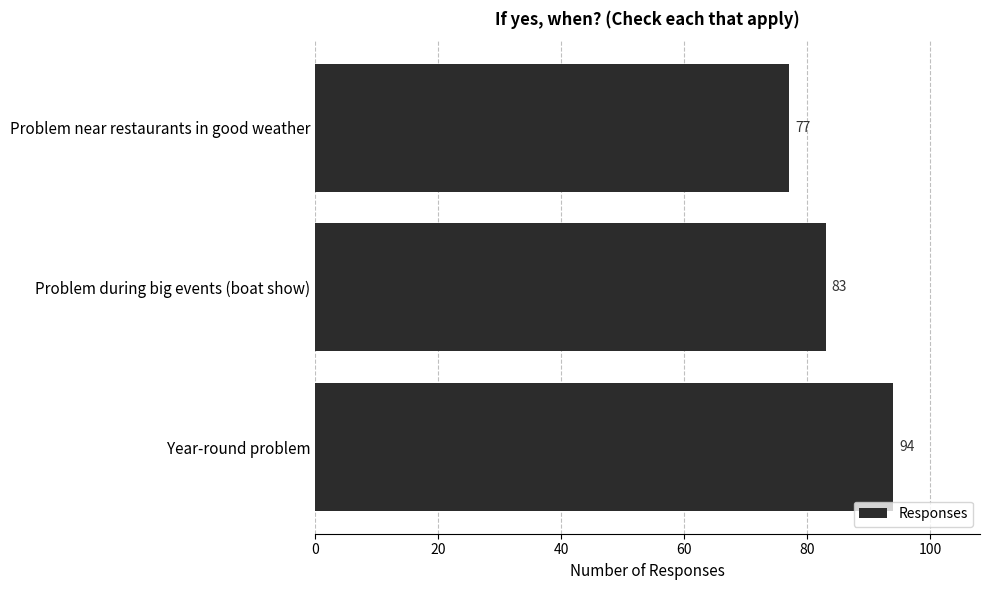

List the labels in order of value, smallest first.

Problem near restaurants in good weather, Problem during big events (boat show), Year-round problem